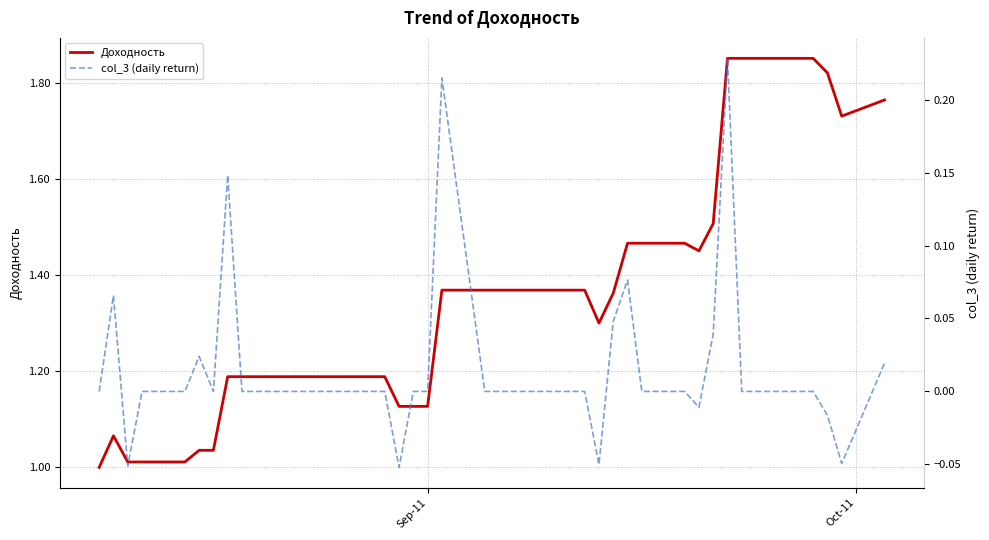

At Oct-11, list the series in order from largest to smallest.

Доходность, col_3 (daily return)